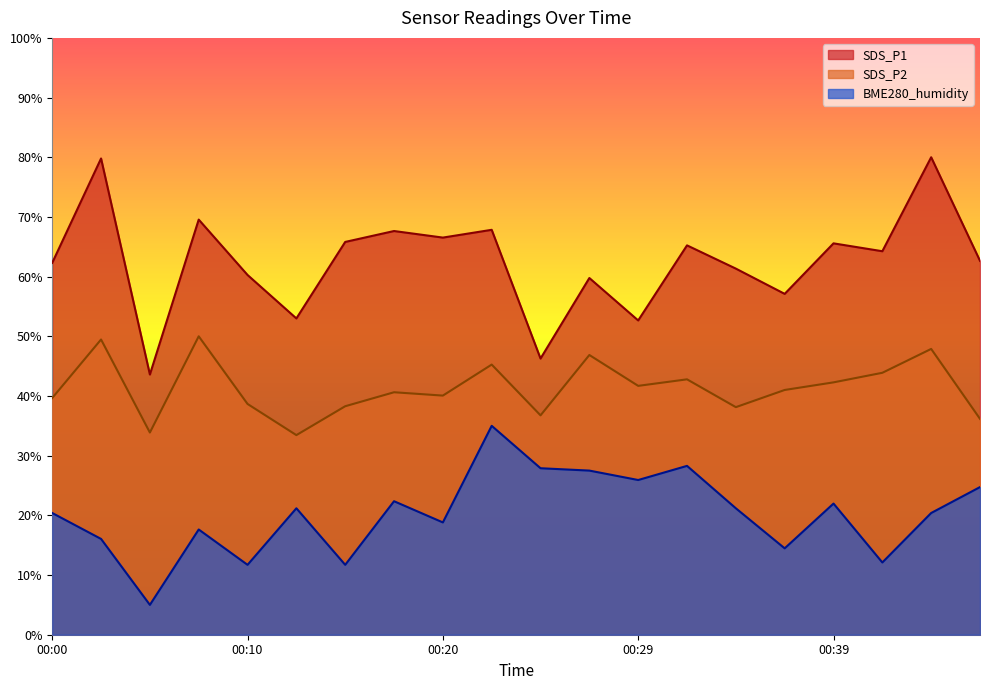

True or false: BME280_humidity and SDS_P2 intersect in this chart.

False